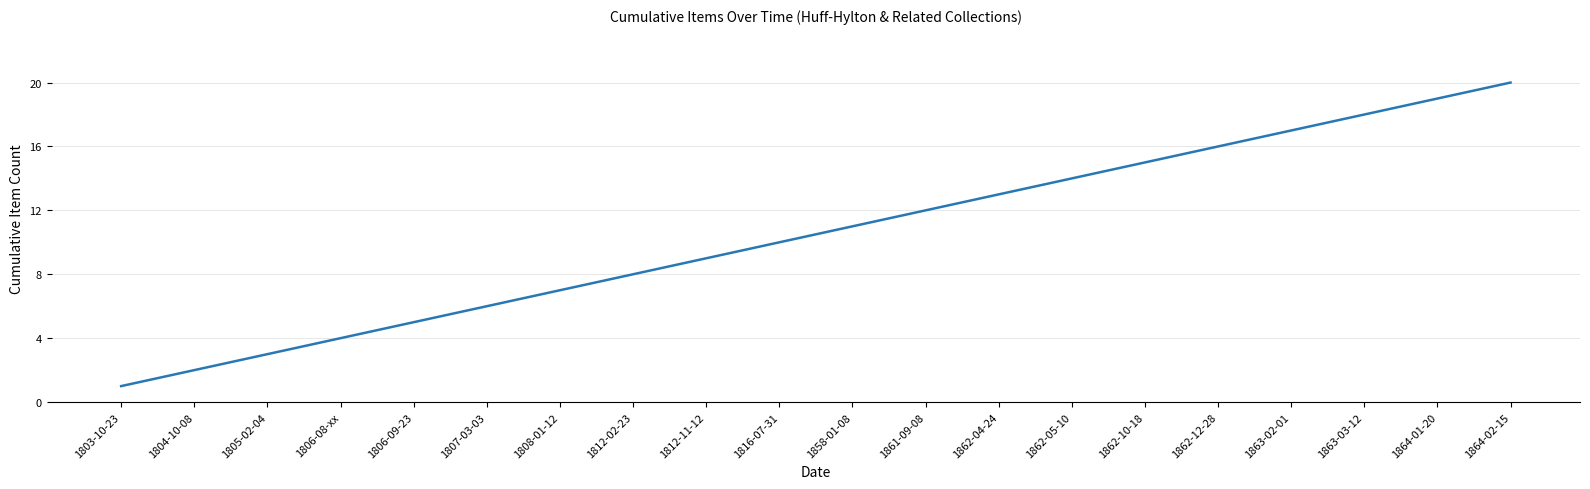

What is the approximate value at 1816-07-31?

10